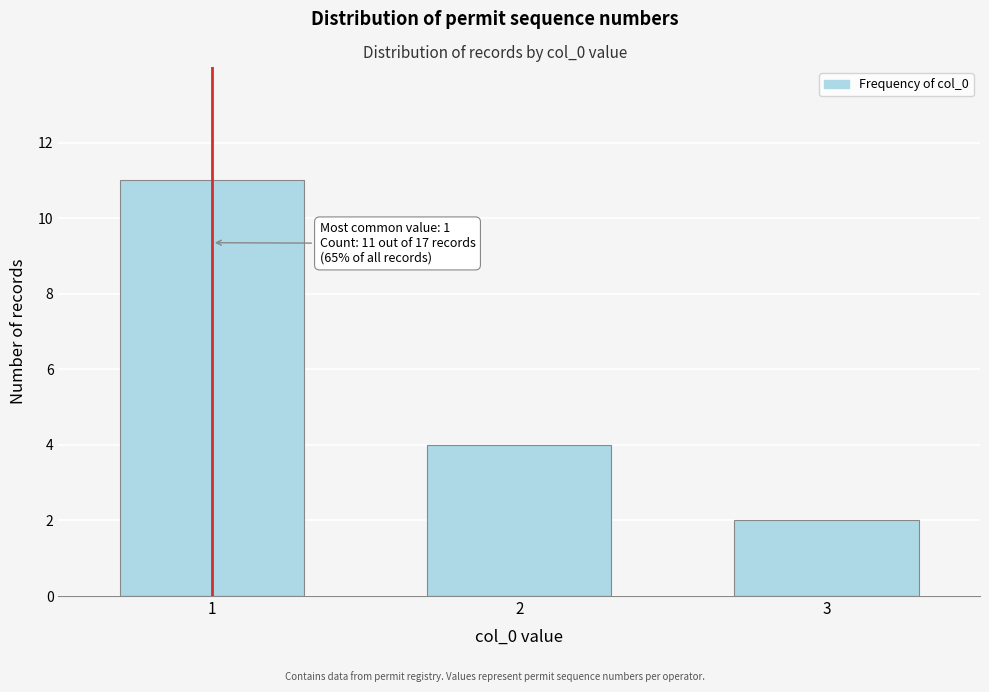

Reading left to right, transcribe all the data shown in this chart.

1=11	2=4	3=2